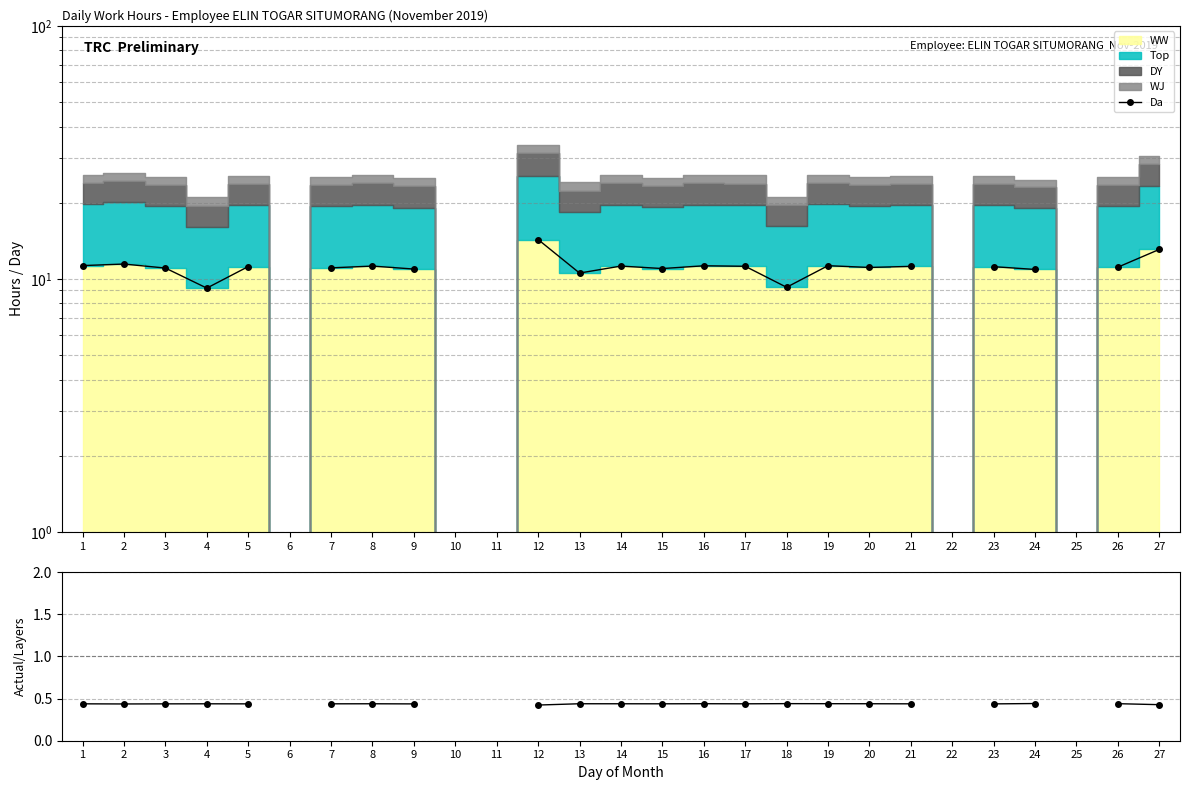

How many data points are less than 11?

6